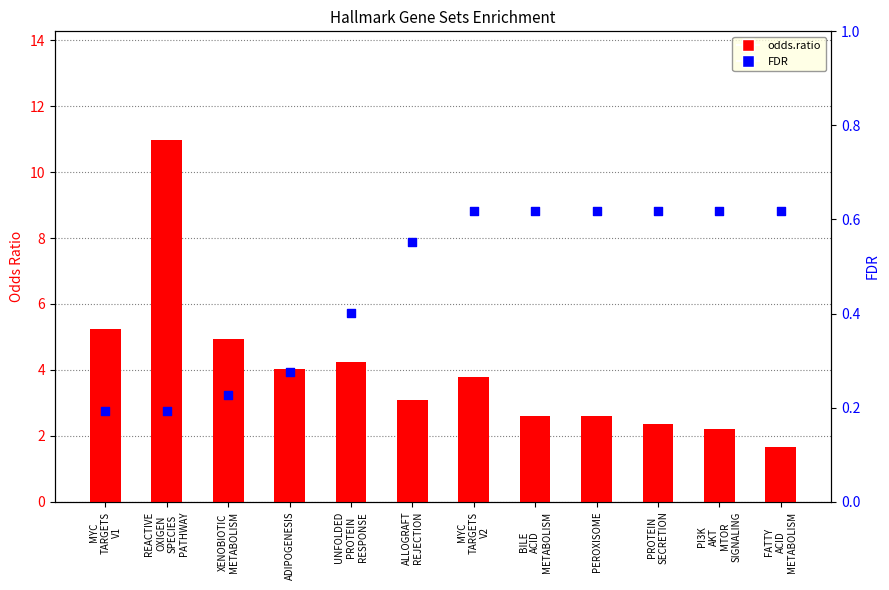

What are all the series names shown in the legend?

odds.ratio, FDR